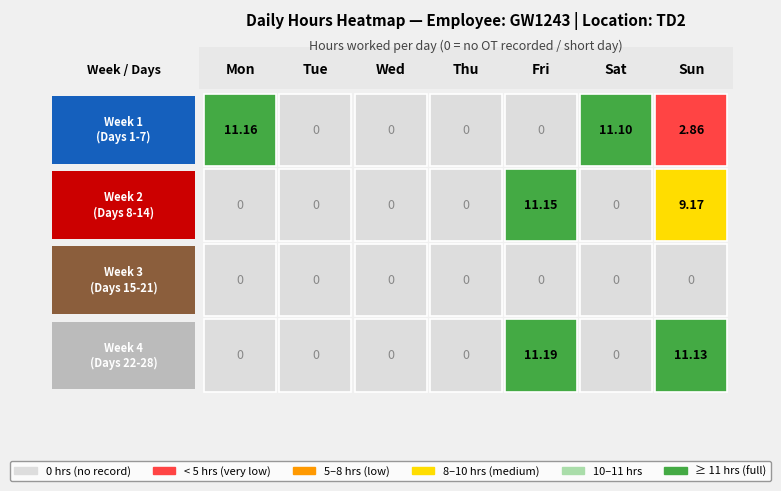

Rank the series at Sat from lowest to highest value.

Day 8, Day 15, Day 22, Day 1